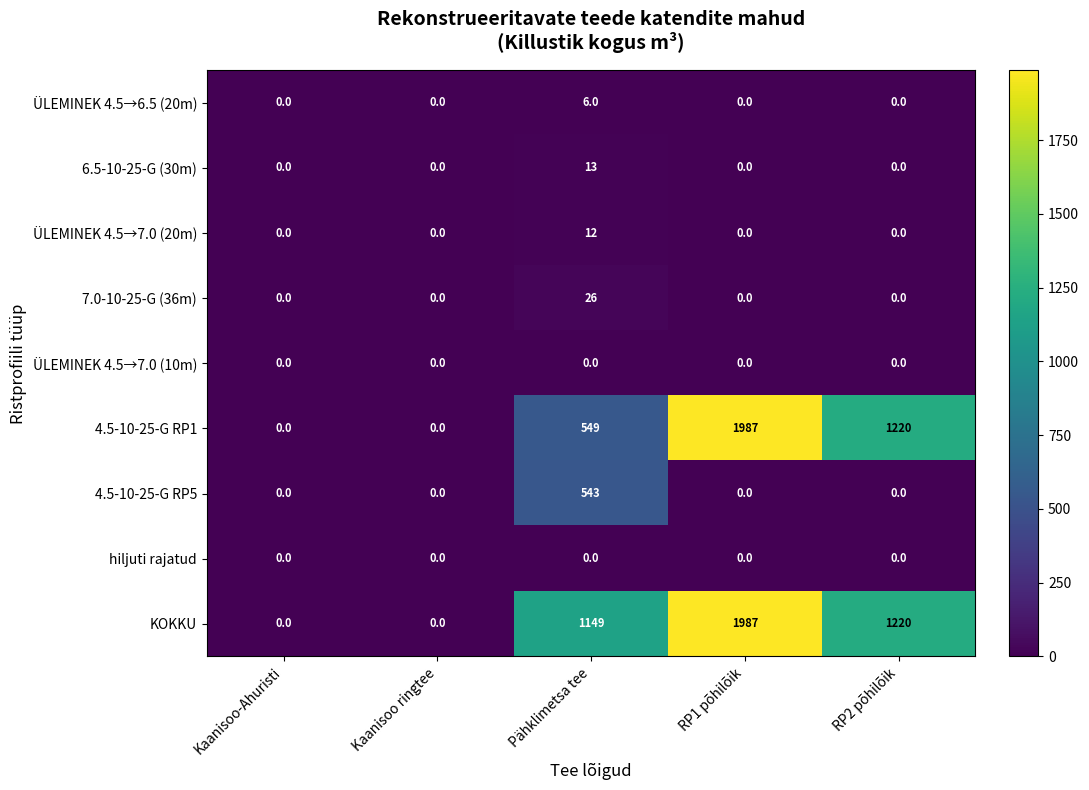

Which series has the largest total across all categories?

KOKKU